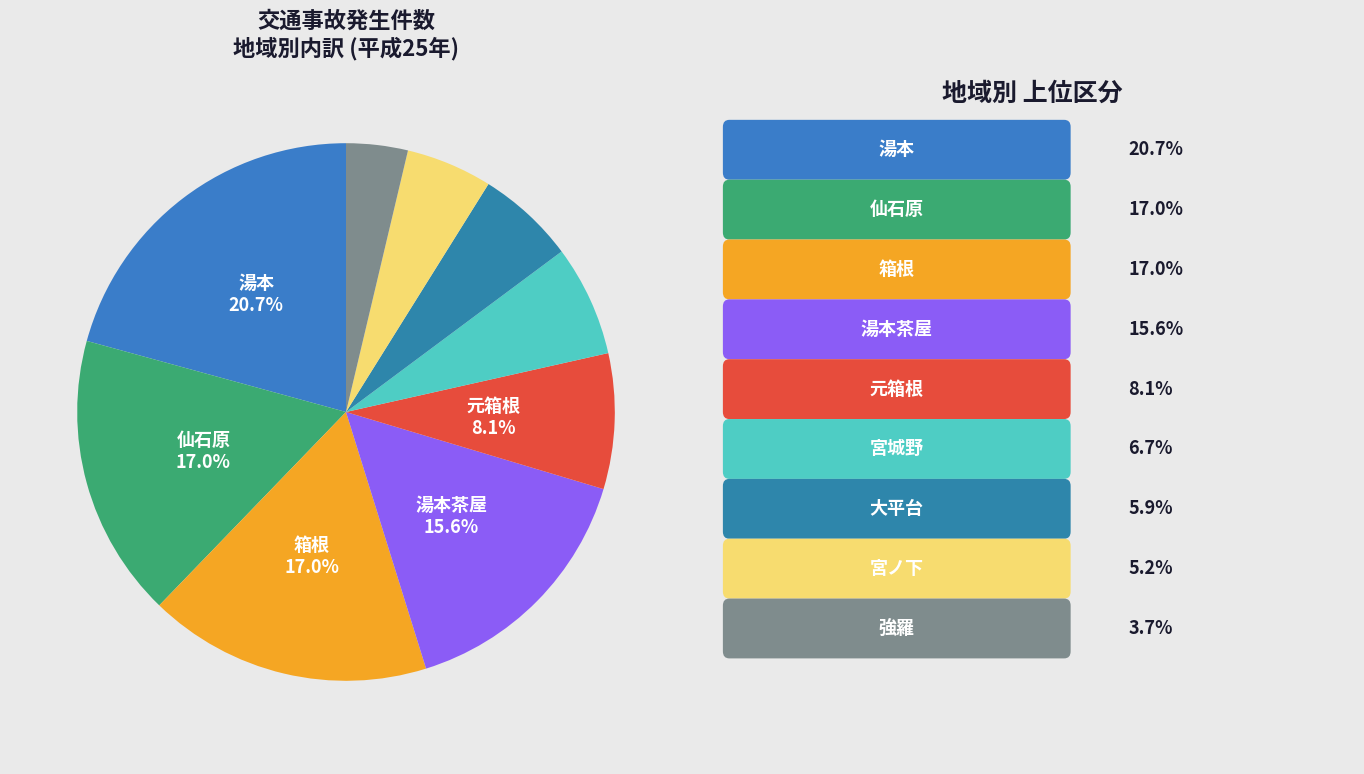

Rank the categories by value from highest to lowest.

湯本, 仙石原, 箱根, 湯本茶屋, 元箱根, 宮城野, 大平台, 宮ノ下, 強羅